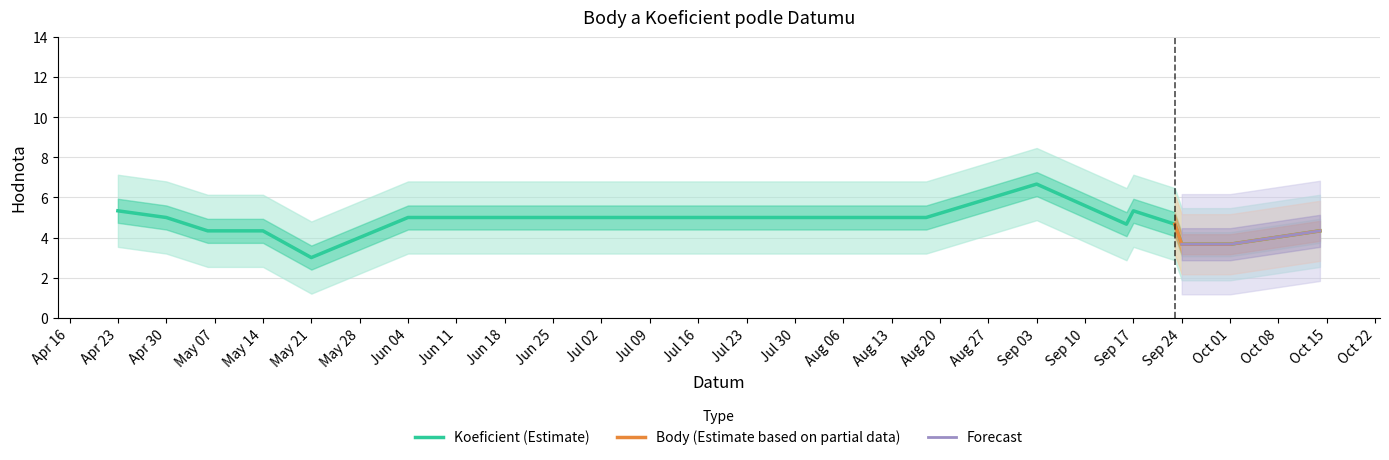

Where does the Koeficient (Estimate) series first go above 4?

Apr 23